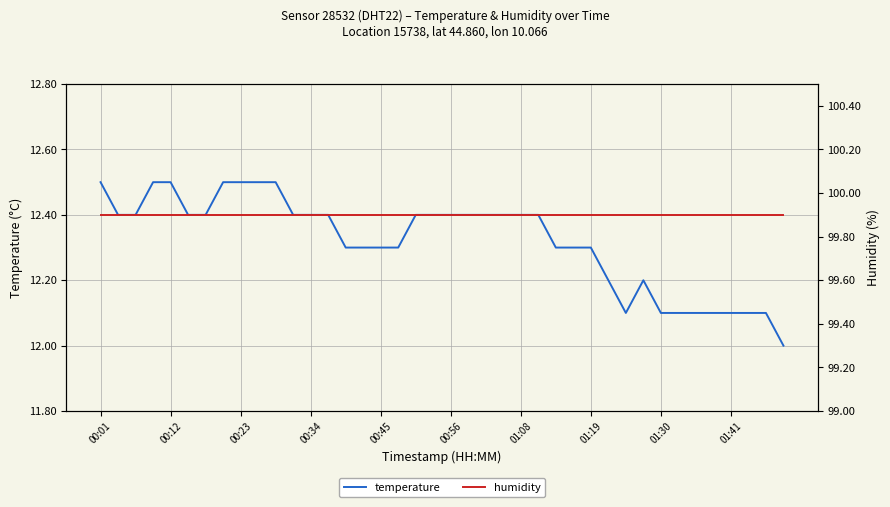

True or false: humidity and temperature intersect in this chart.

False